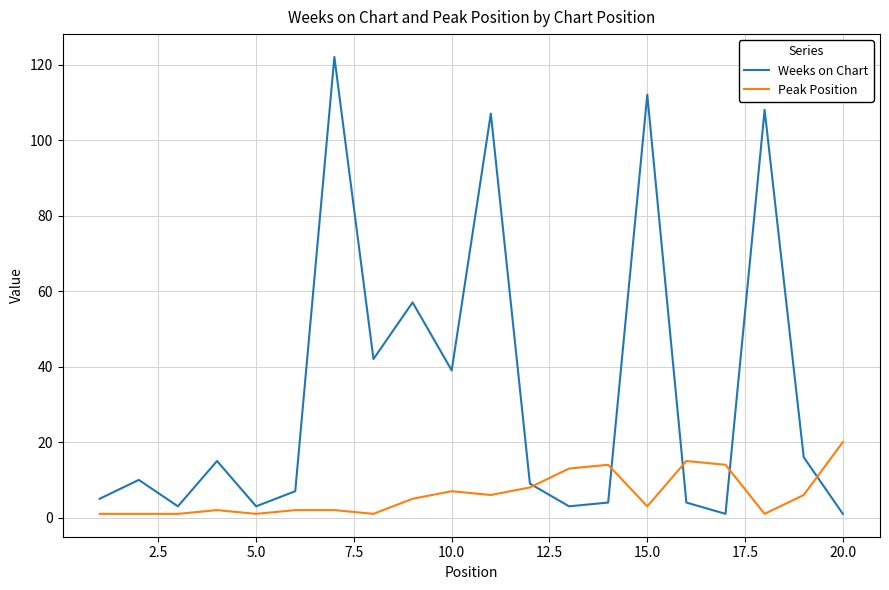

List the series in order of their overall mean, lowest first.

Peak Position, Weeks on Chart